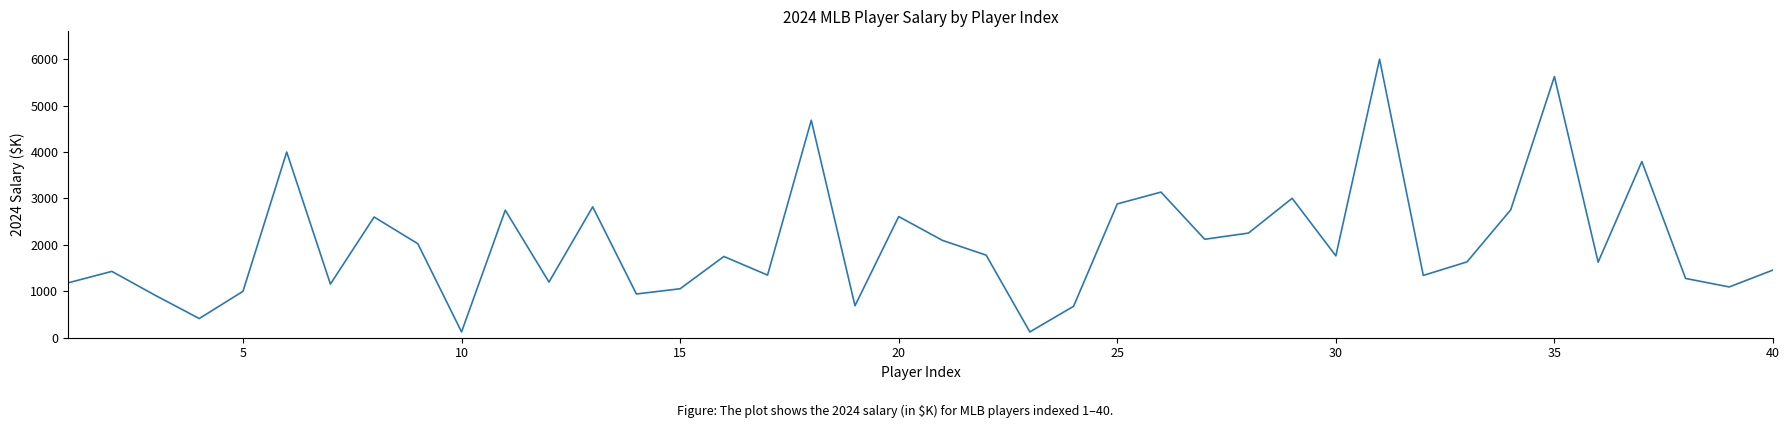

What is the maximum value shown in the chart?

6000.0